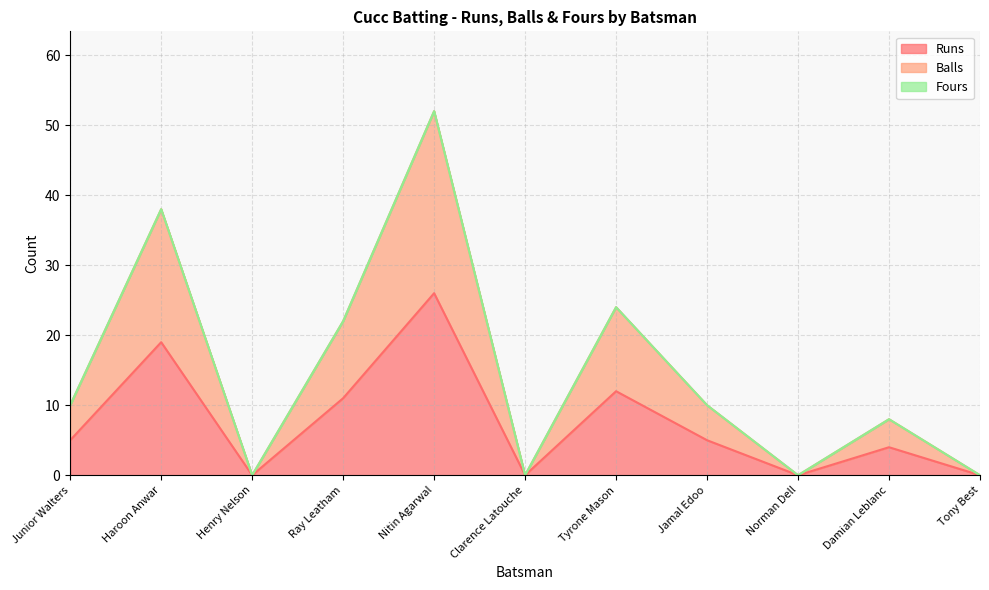

Does the chart display data point markers on the line(s)?

No